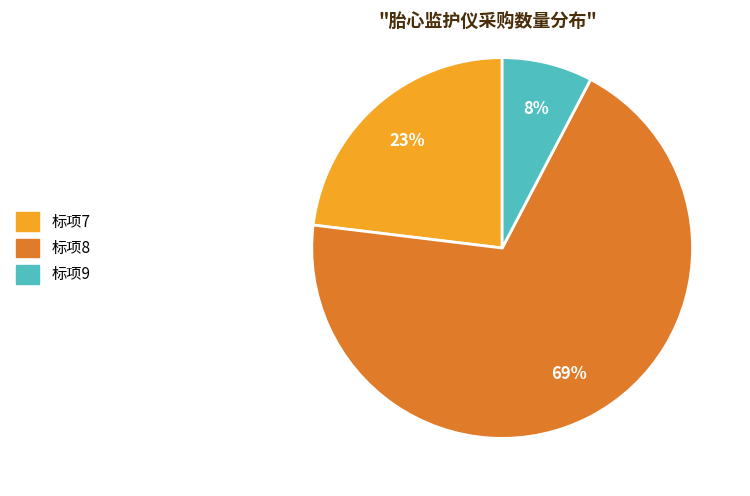

Which slice is the largest?

标项8